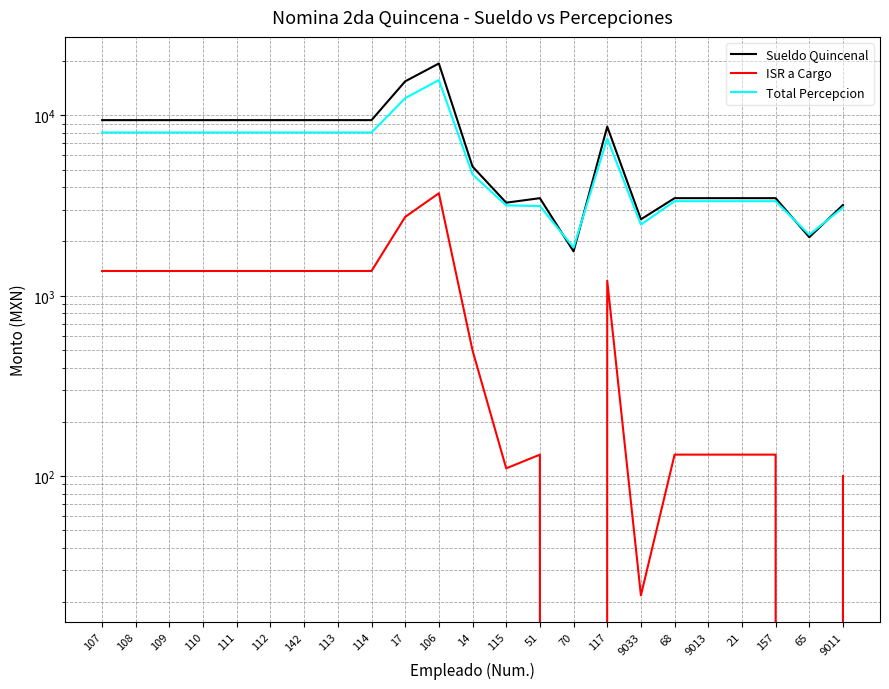

In Total Percepcion, how many points are higher than both neighbors (excluding endpoints)?

2